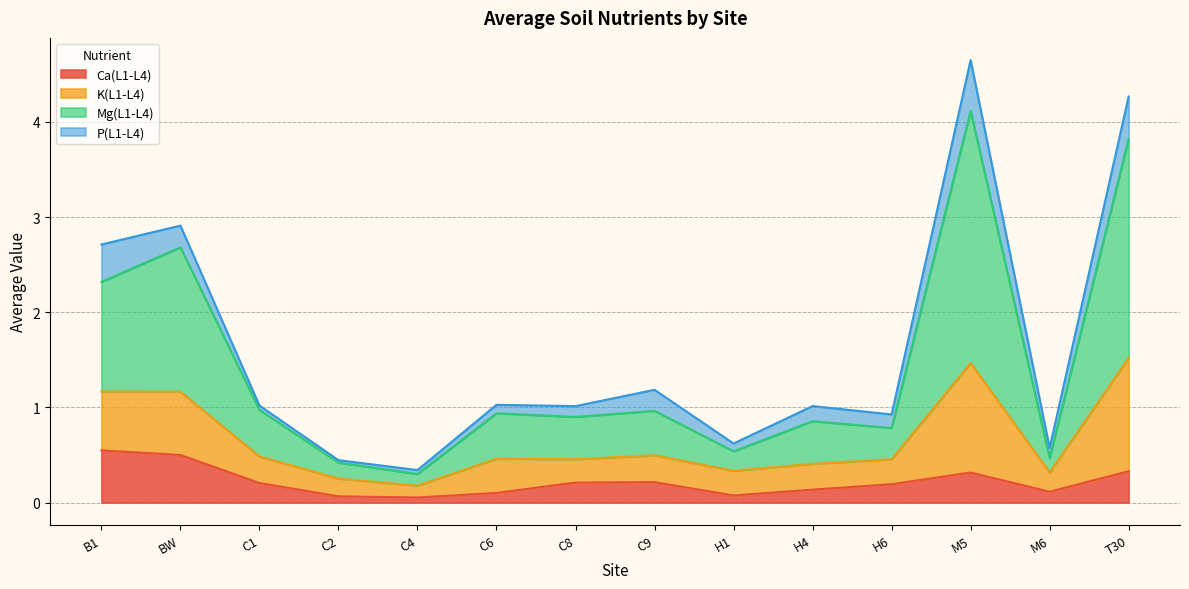

Is it true that Ca(L1-L4) equals 0.1 at T30?

False